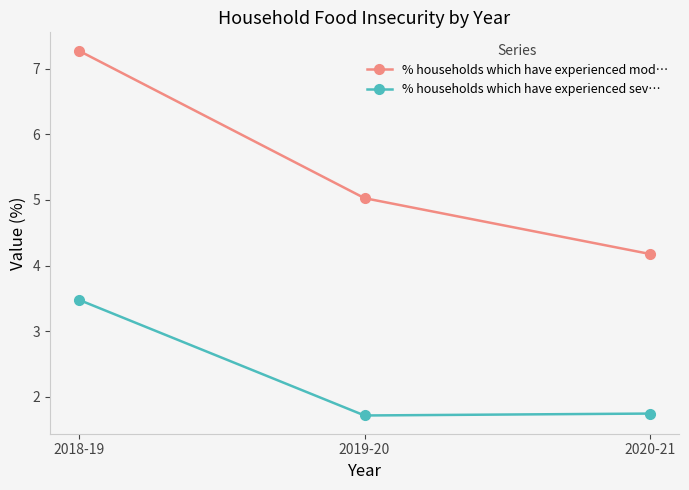

Reading left to right, what are all the values shown in this chart?

% households which have experienced mod…: 7.3	5.0	4.2
% households which have experienced sev…: 3.5	1.7	1.7